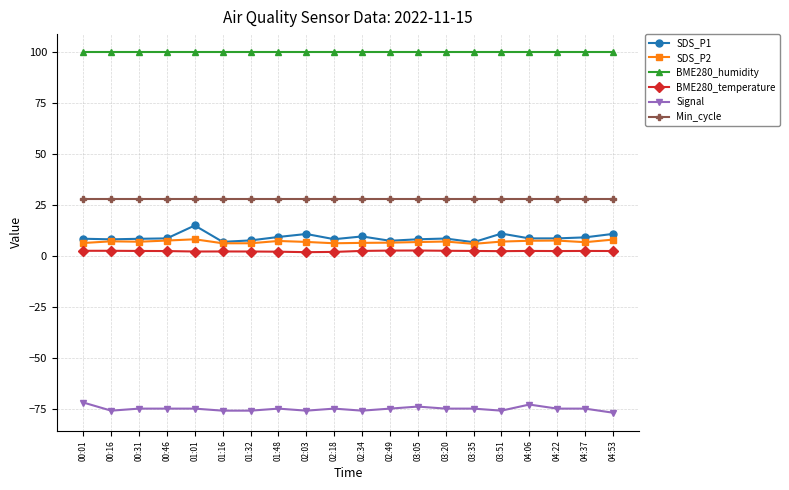

What position from the left is 02:49?

12